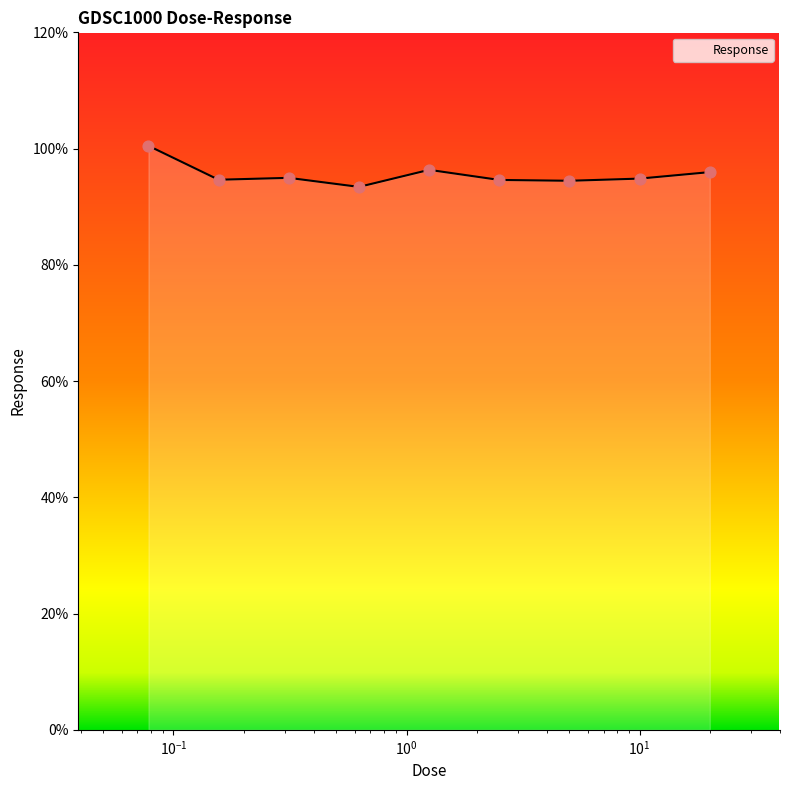

What is the difference between the maximum and minimum values?

7.1